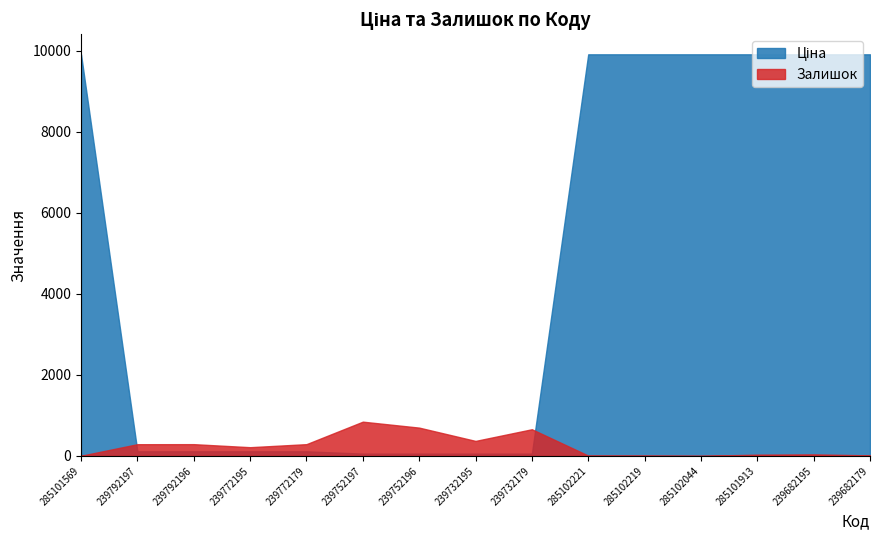

What is the difference between the second highest and minimum values in the Залишок series?

697.0